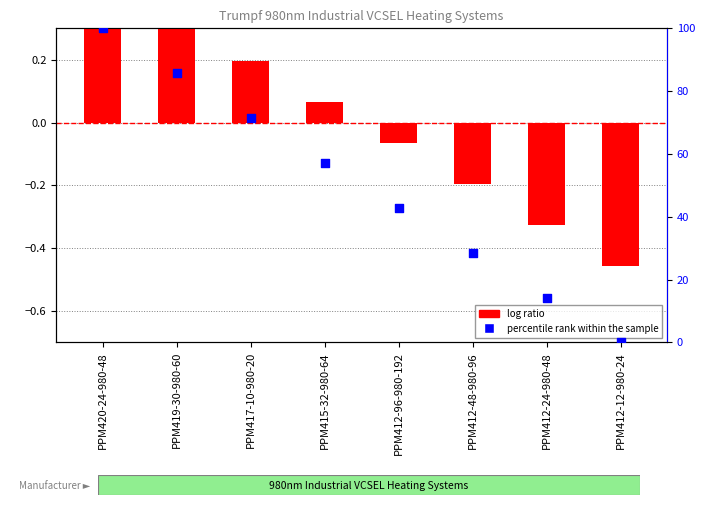

Which series reaches the maximum Y coordinate?

percentile rank within the sample